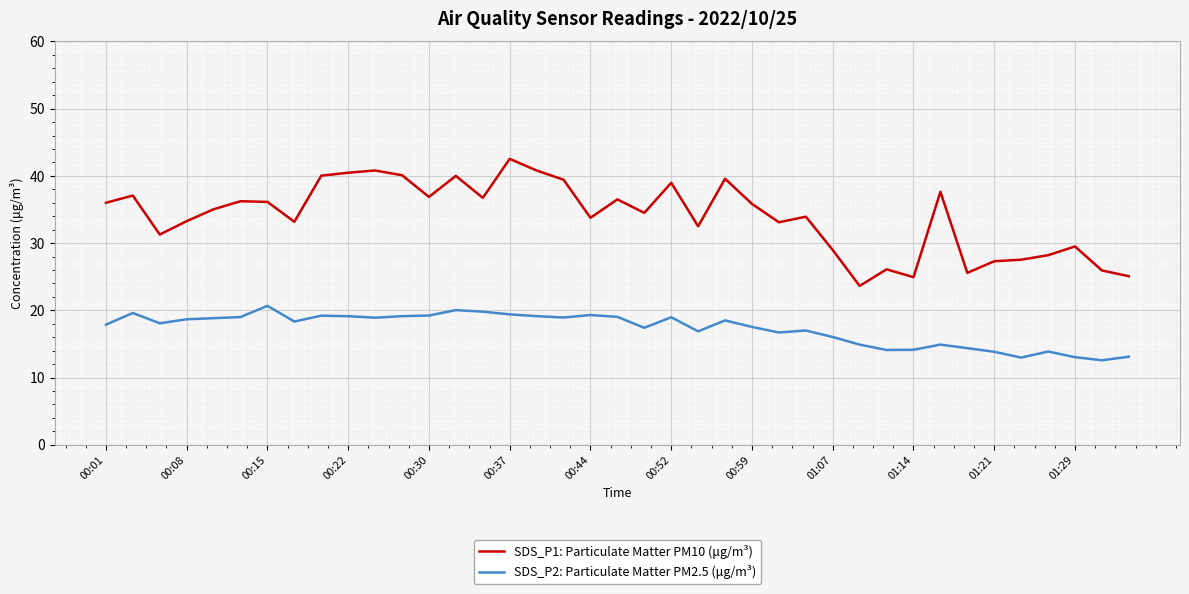

Which series has the largest total across all categories?

SDS_P1: Particulate Matter PM10 (μg/m³)